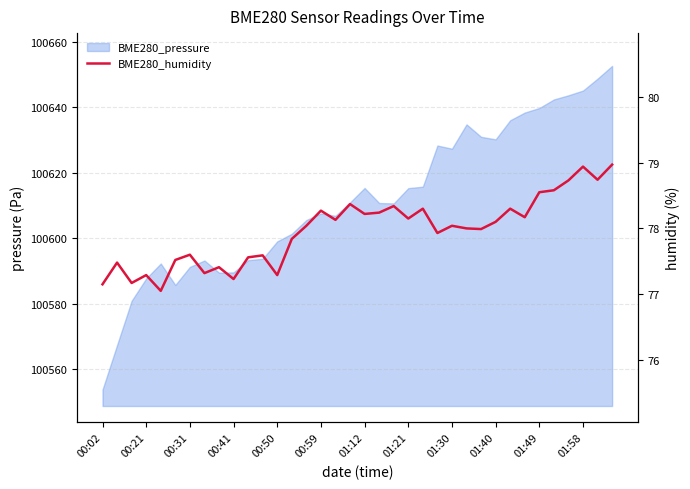

What is the change in value from 13 to 22?

+0.5